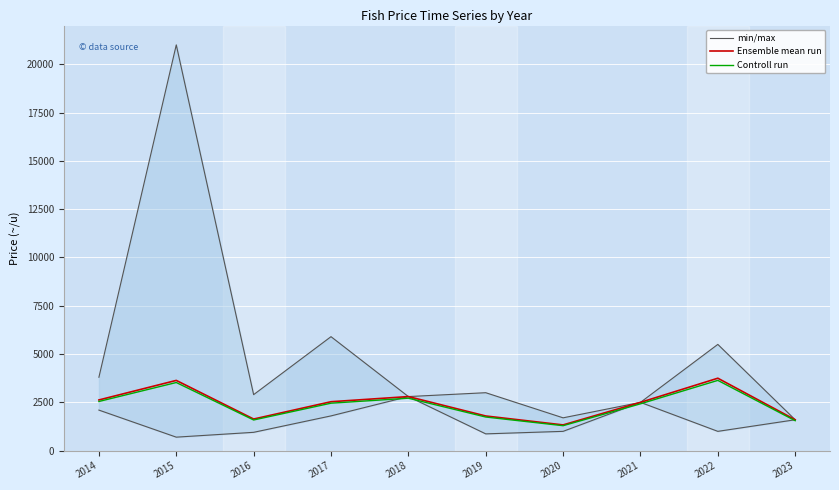

Which category has the lowest value in the min/max series?

2015